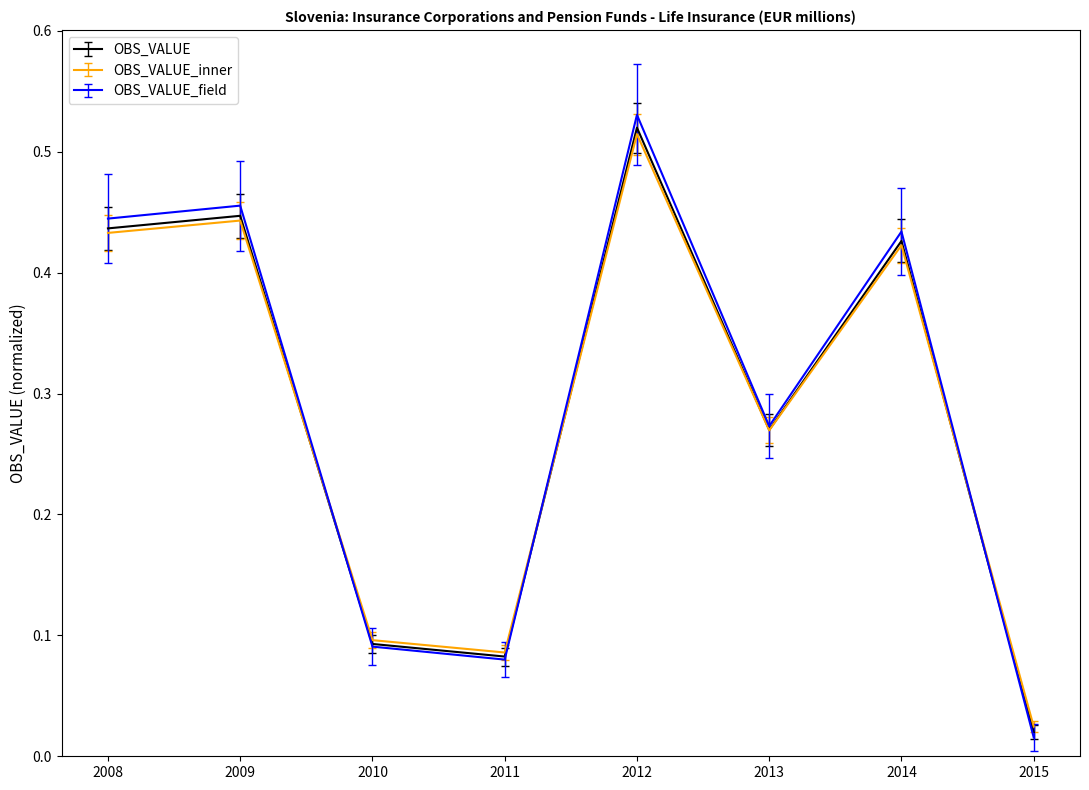

What is the total value across all series at 2008?

1.3